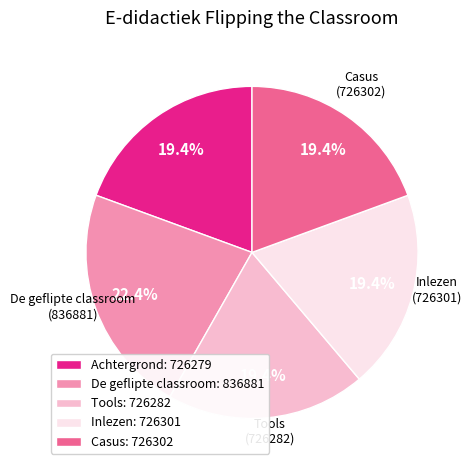

How many segments does this pie chart have?

5